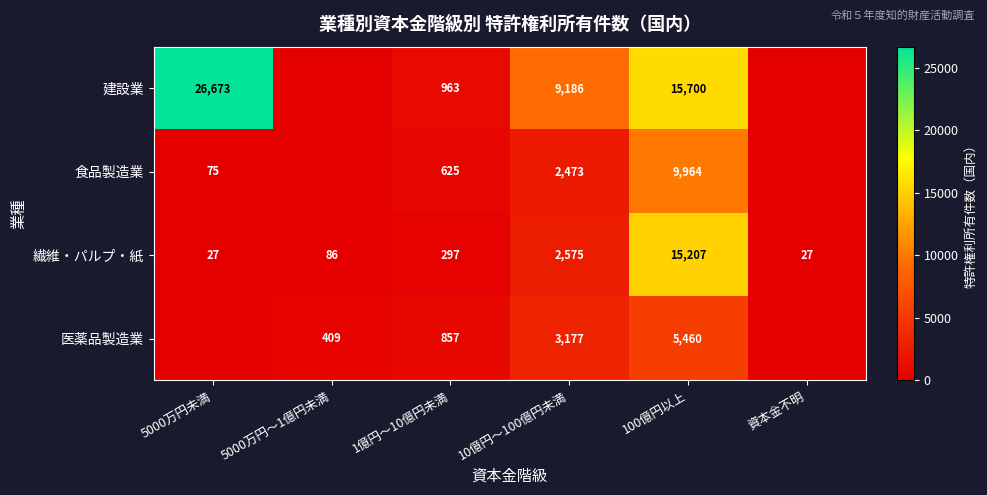

The value of 食品製造業 at 1億円～10億円未満 is 625. True or false?

True